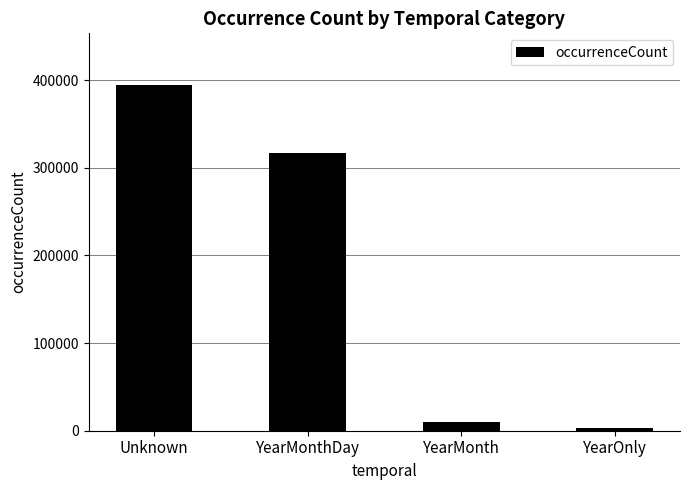

Where does the data first go above 316583?

Unknown